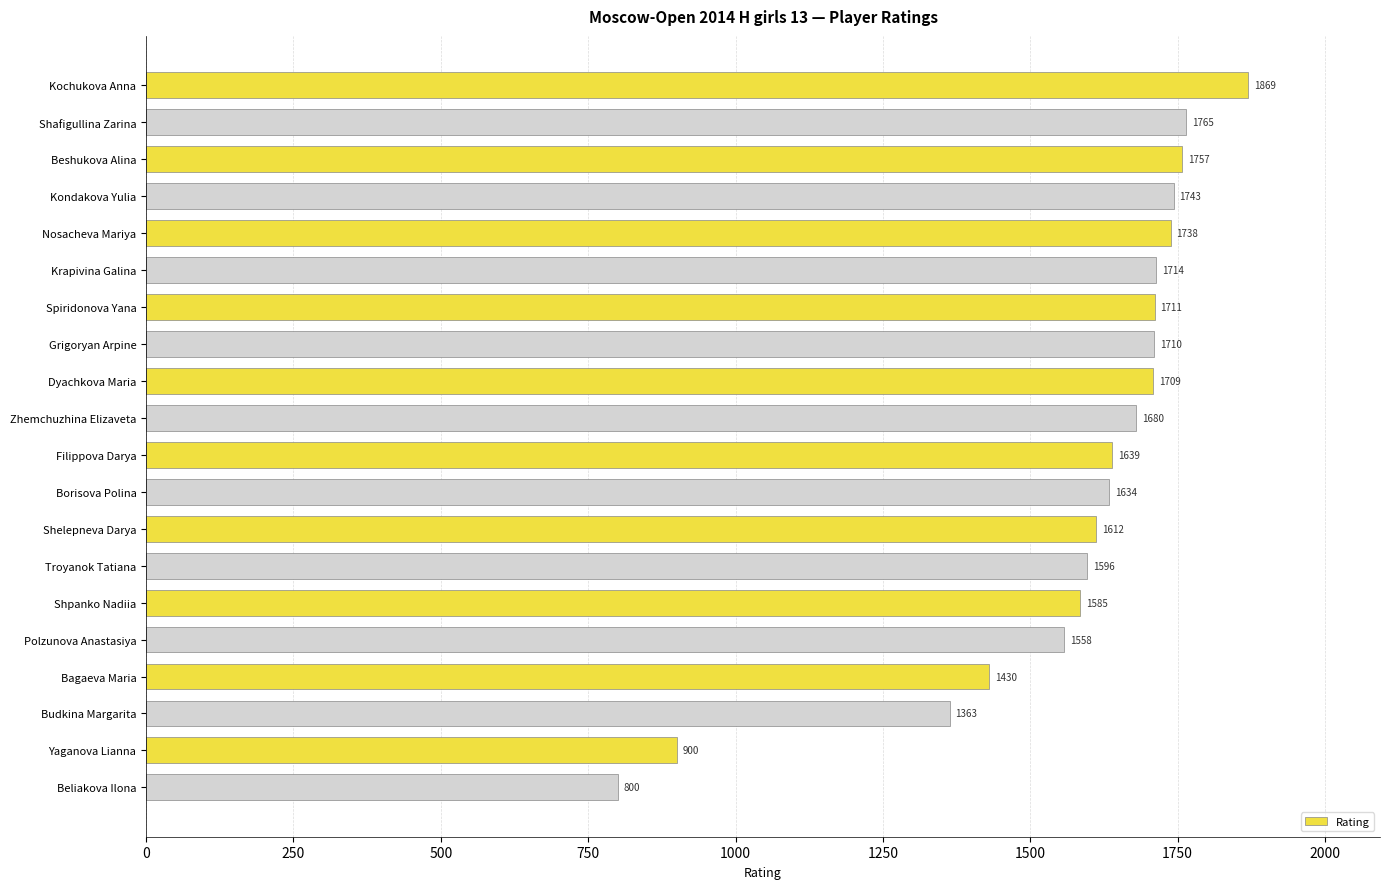

Count the number of data series in this chart.

1